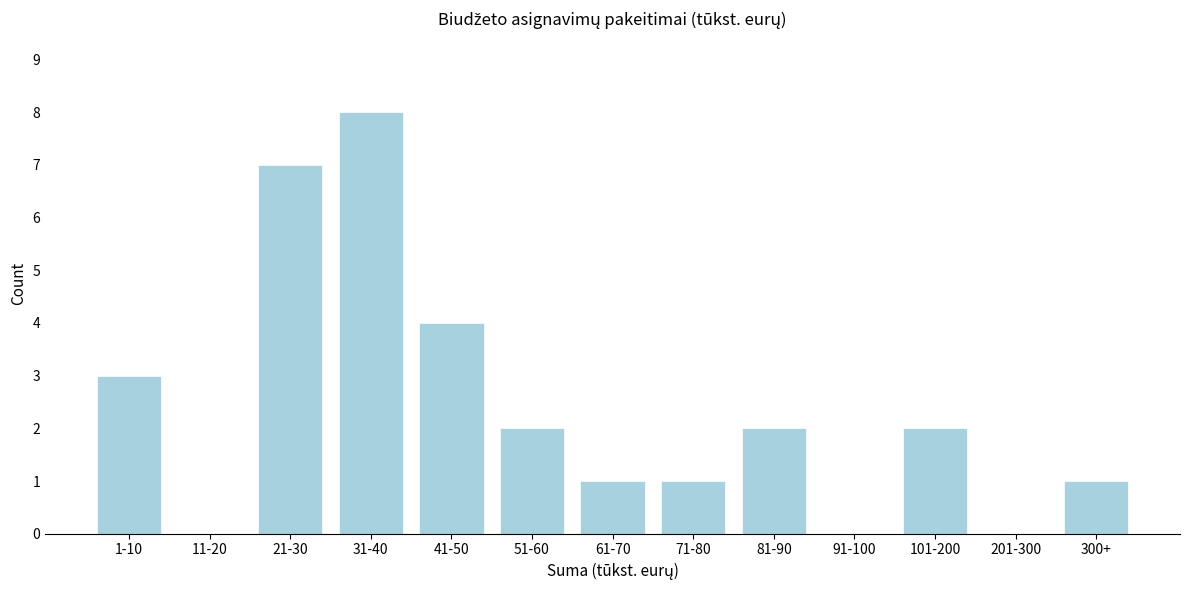

Reading left to right, list all the values displayed in this chart.

1-10=3	11-20=0	21-30=7	31-40=8	41-50=4	51-60=2	61-70=1	71-80=1	81-90=2	91-100=0	101-200=2	201-300=0	300+=1